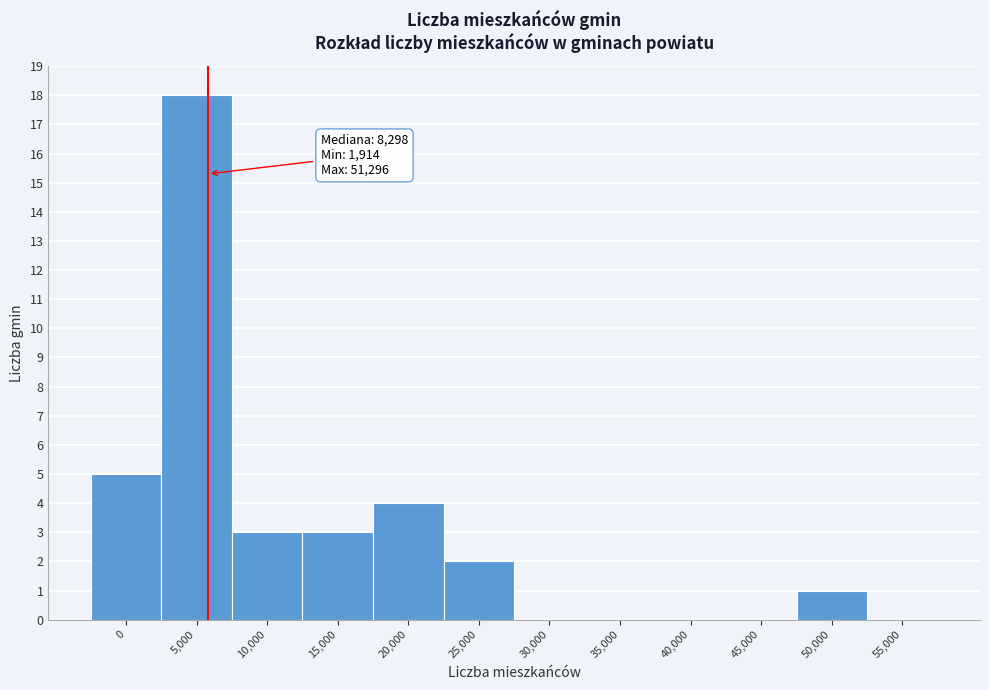

Reading left to right, transcribe all the data shown in this chart.

0=5	5,000=18	10,000=3	15,000=3	20,000=4	25,000=2	30,000=0	35,000=0	40,000=0	45,000=0	50,000=1	55,000=0